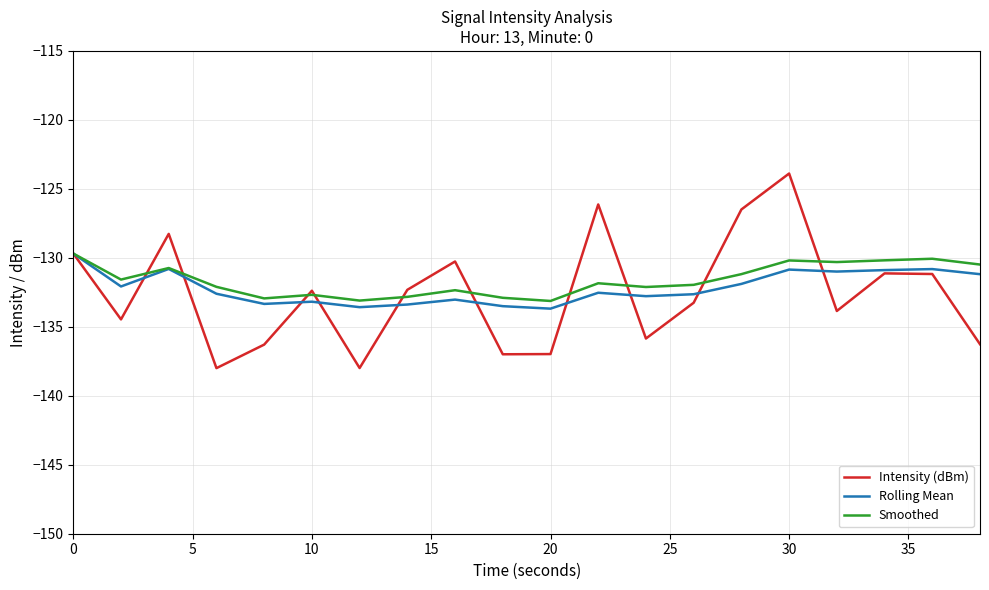

What is the minimum value for Smoothed?

-133.1